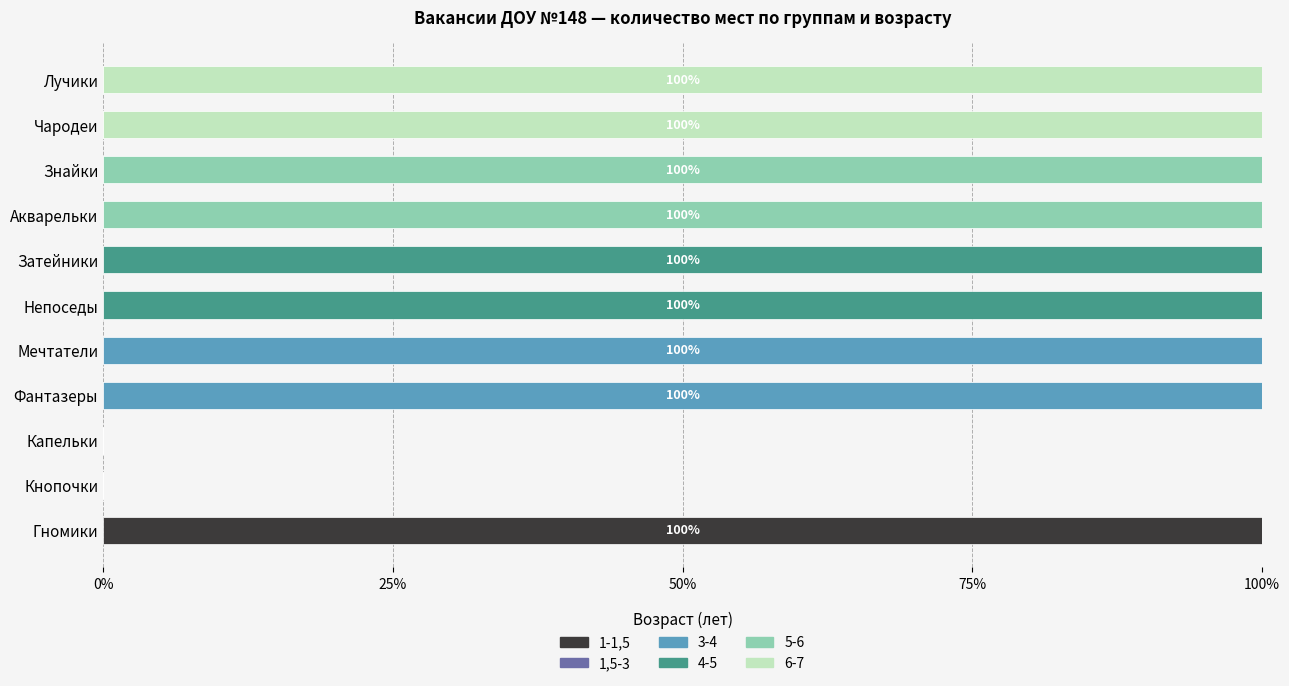

The 1-1,5 series shows 33 at Акварельки. True or false?

False